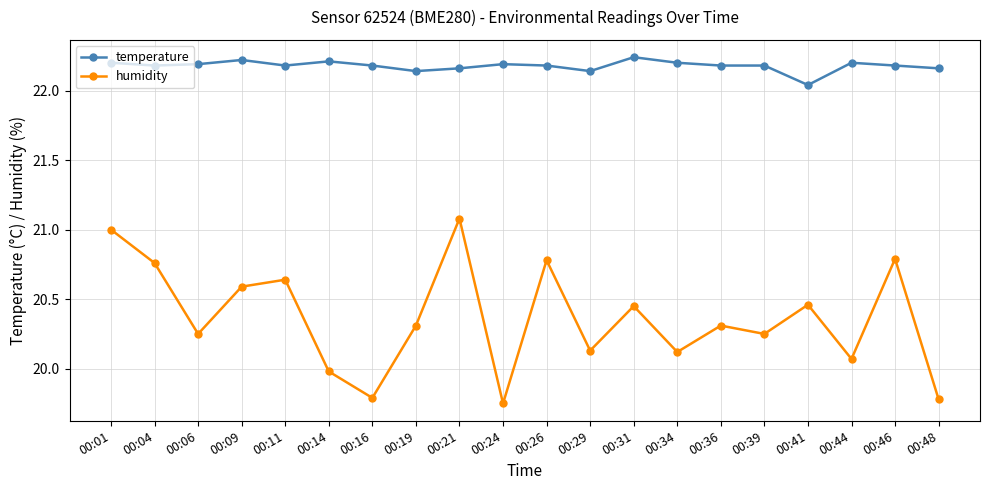

At which label does humidity reach its peak?

00:21